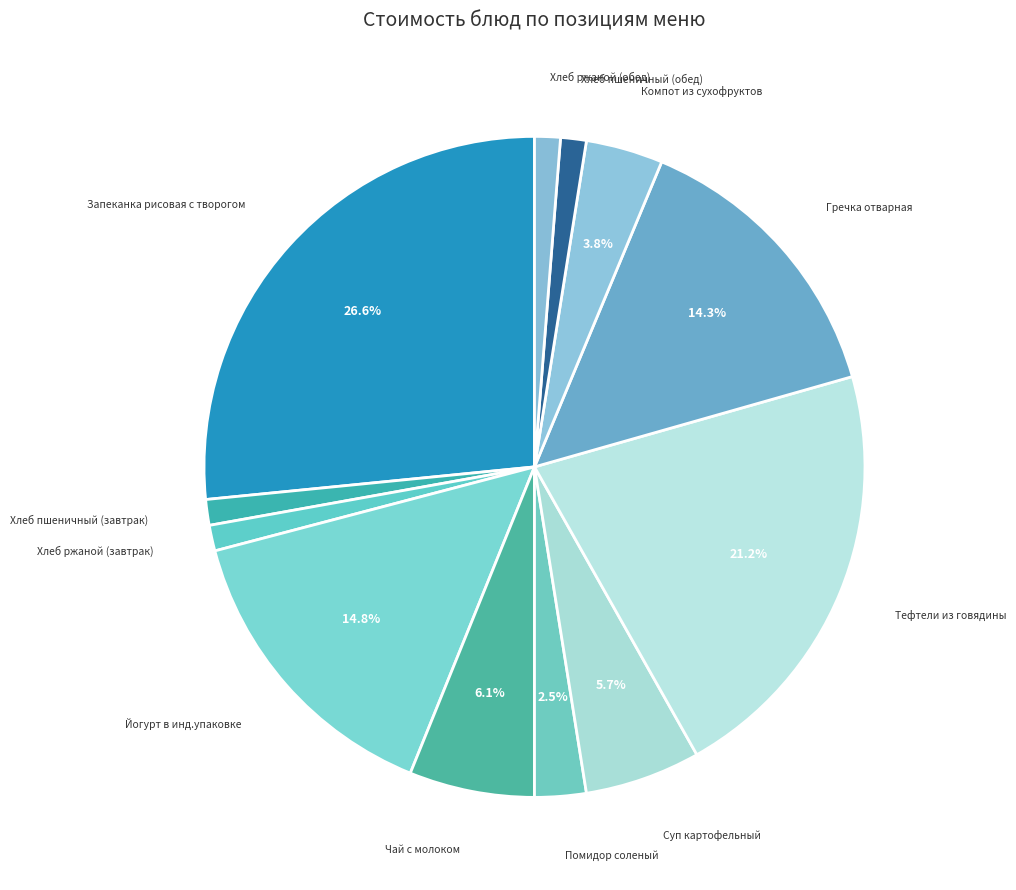

To the nearest percent, what is the average slice percentage?

8%